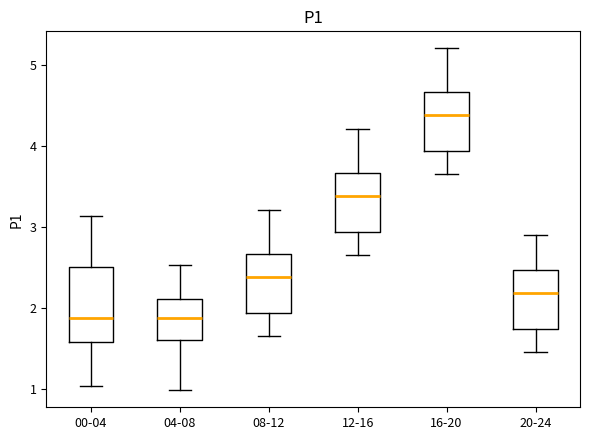

Comparing the boxes themselves (not the whiskers), which one is the tallest?

00-04